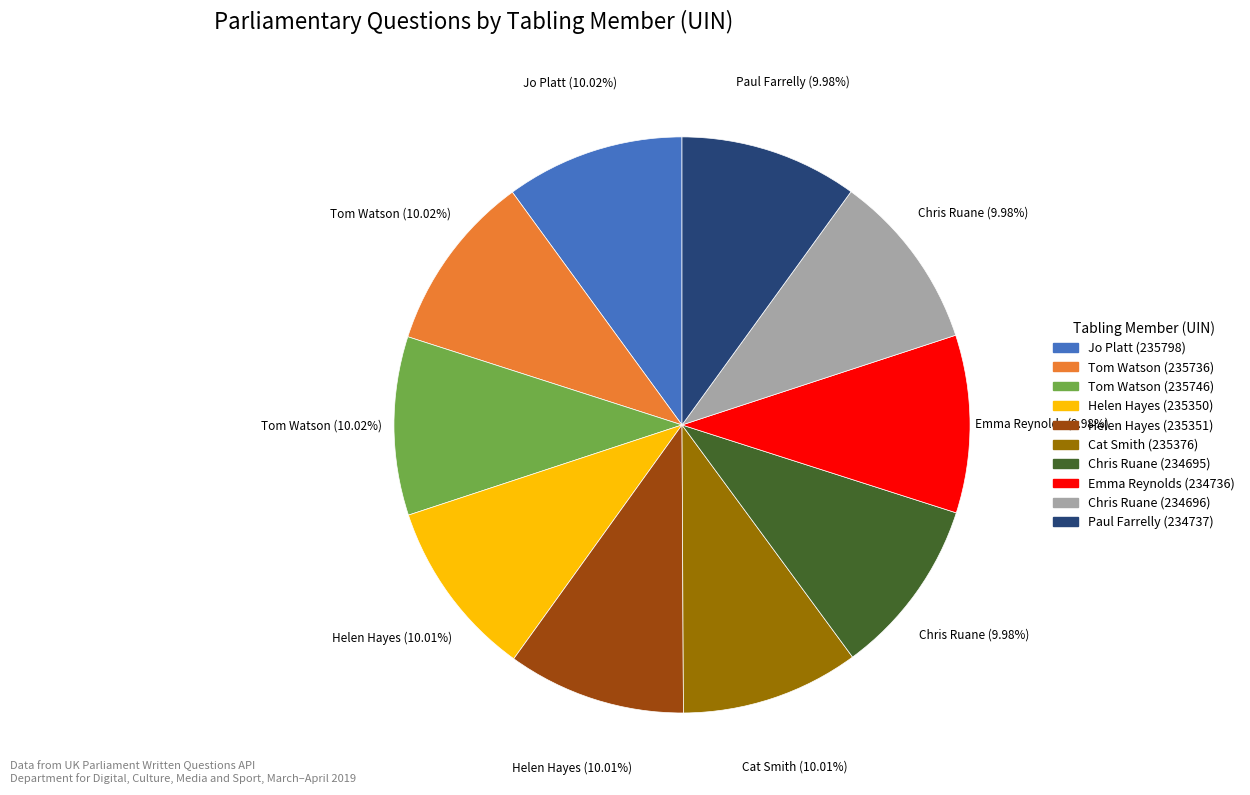

Is it true that Helen Hayes (235351) is 21% of the pie?

False